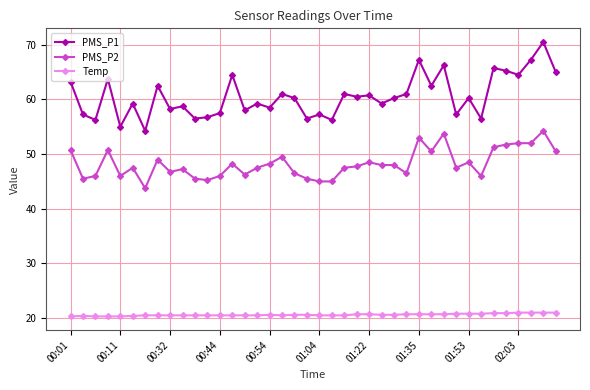

True or false: PMS_P2 has more than 0 points higher than both neighbors.

True